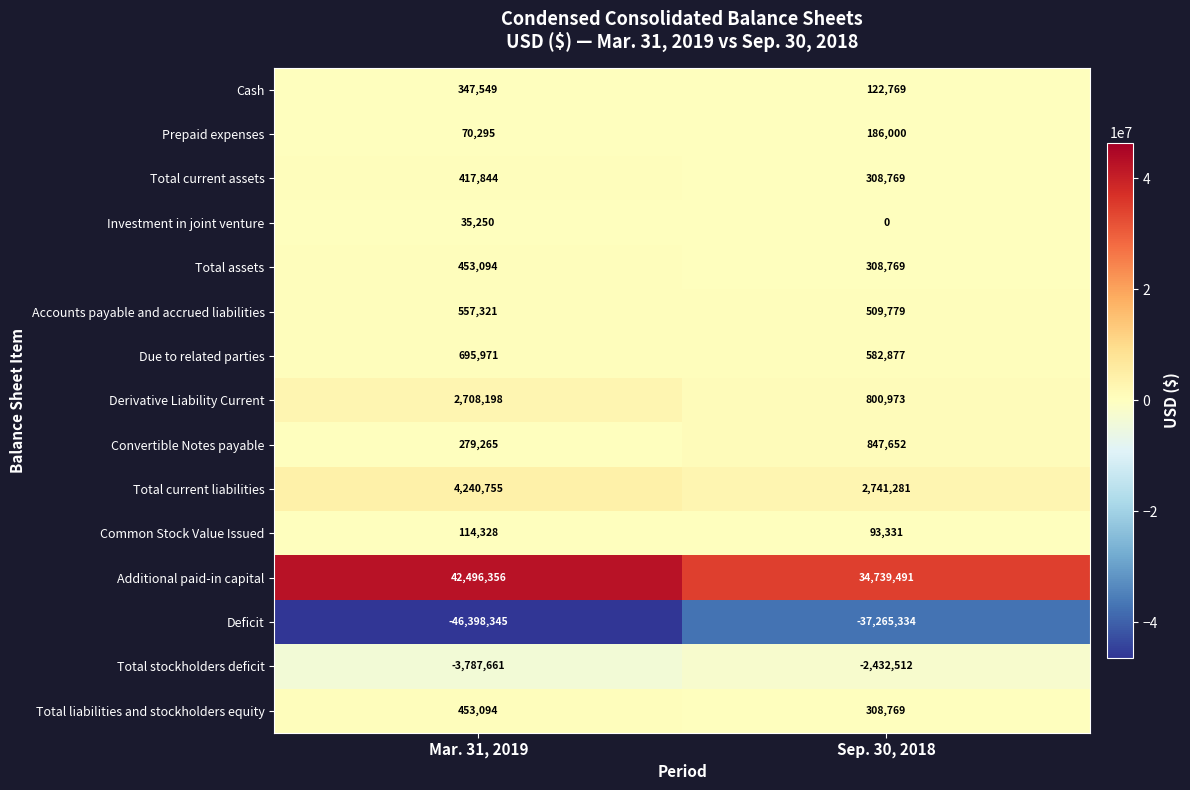

What is the total value across all series at Sep. 30, 2018?

1852614